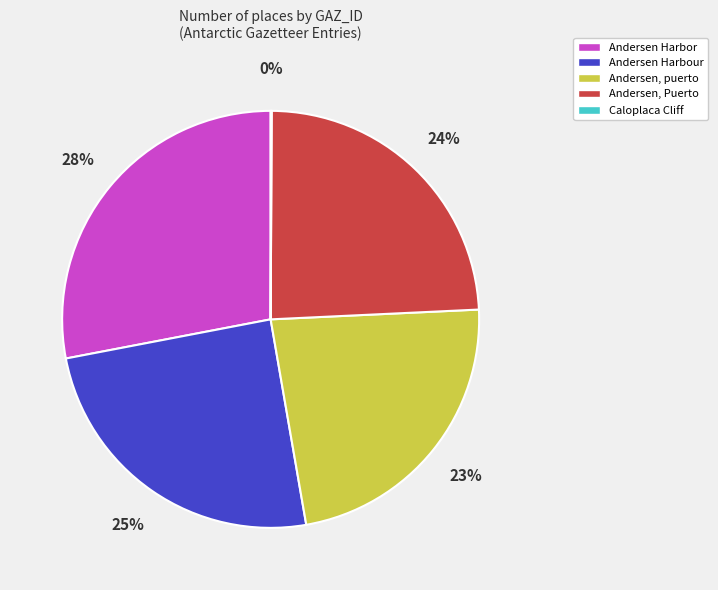

Is there a majority slice in this chart?

No